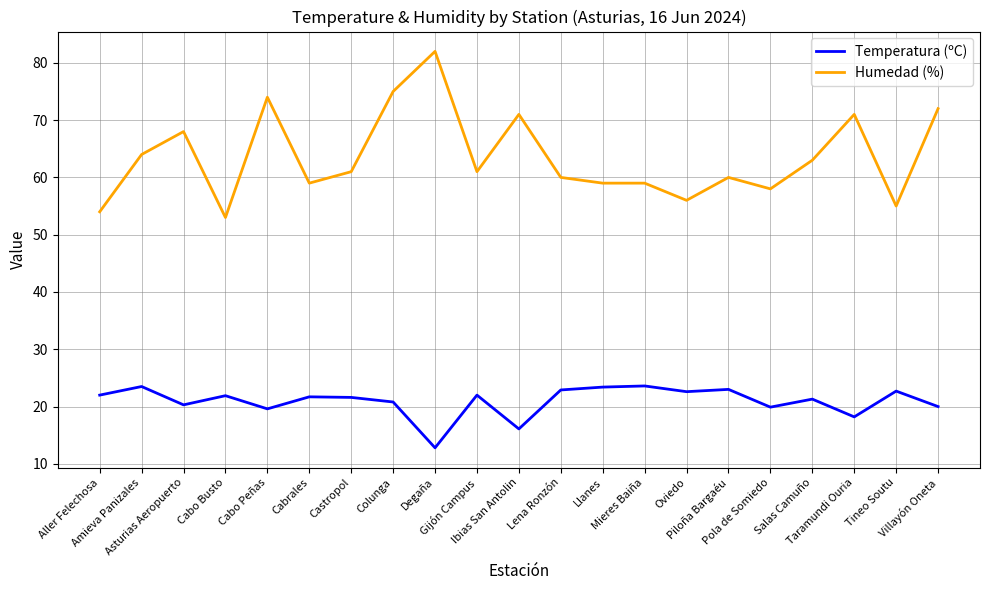

Is it true that Humedad (%) equals 59.0 at Llanes?

True